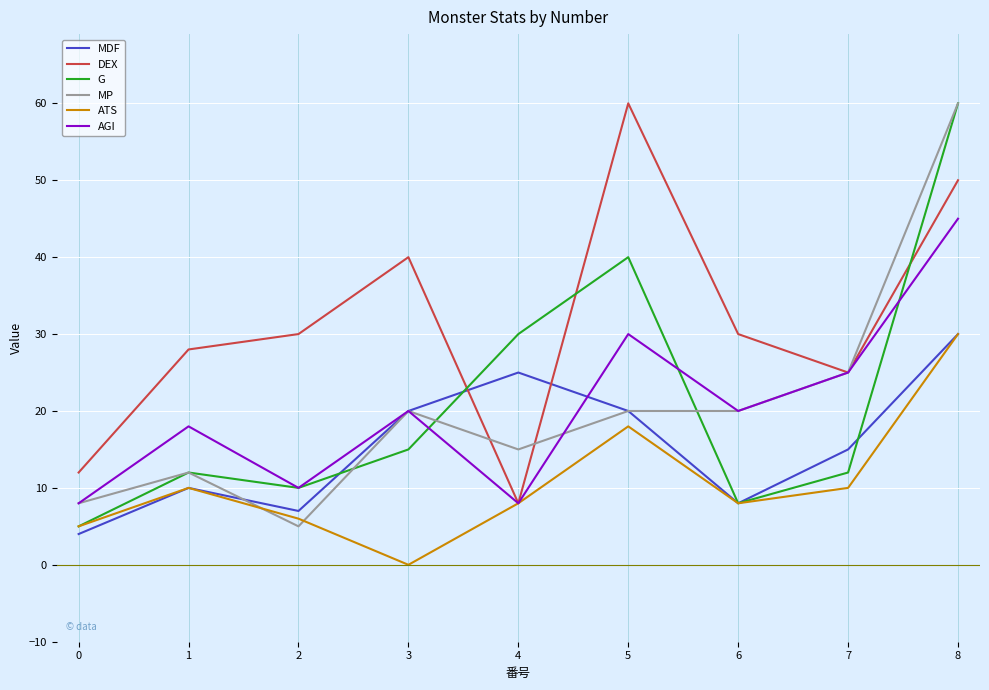

At which label does DEX reach its minimum?

4